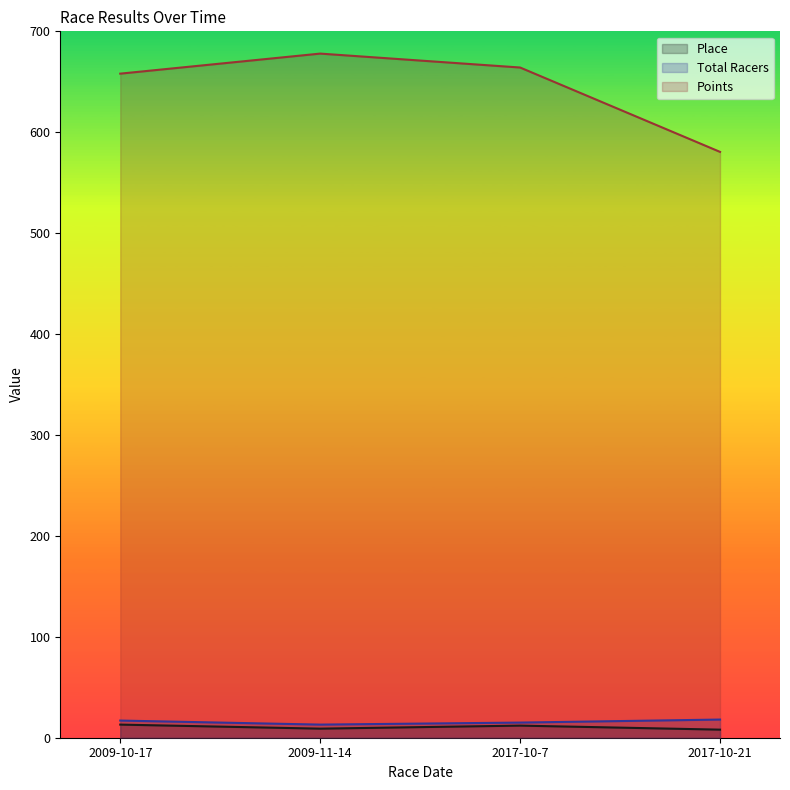

At which category is the sum across all series the highest?

2009-11-14